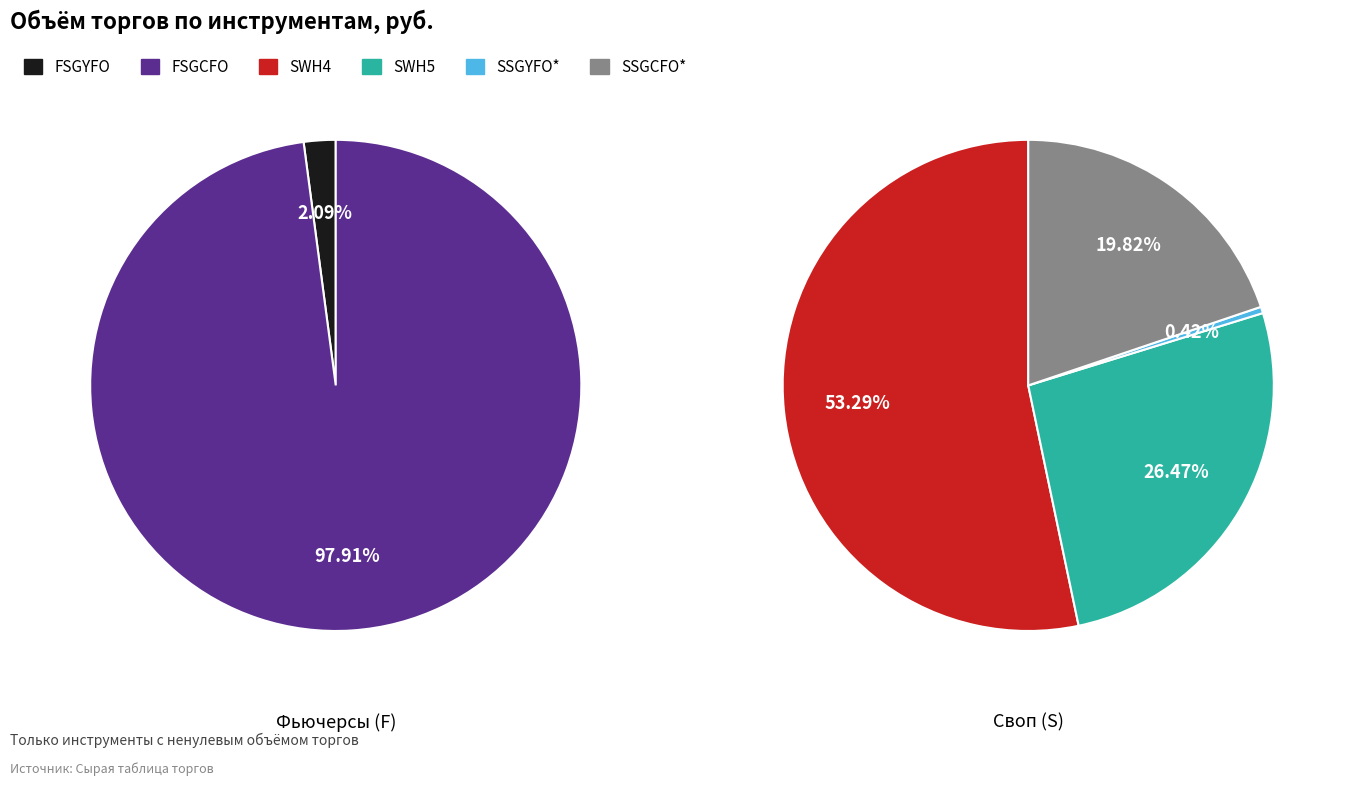

What is the smallest slice in the pie chart?

FSGYFO